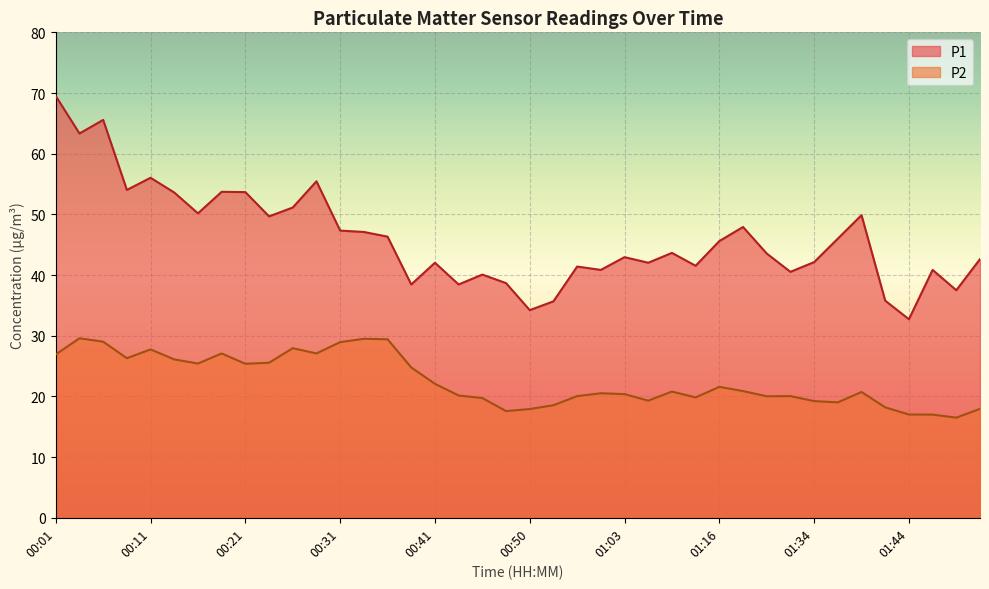

True or false: P2 and P1 intersect in this chart.

False